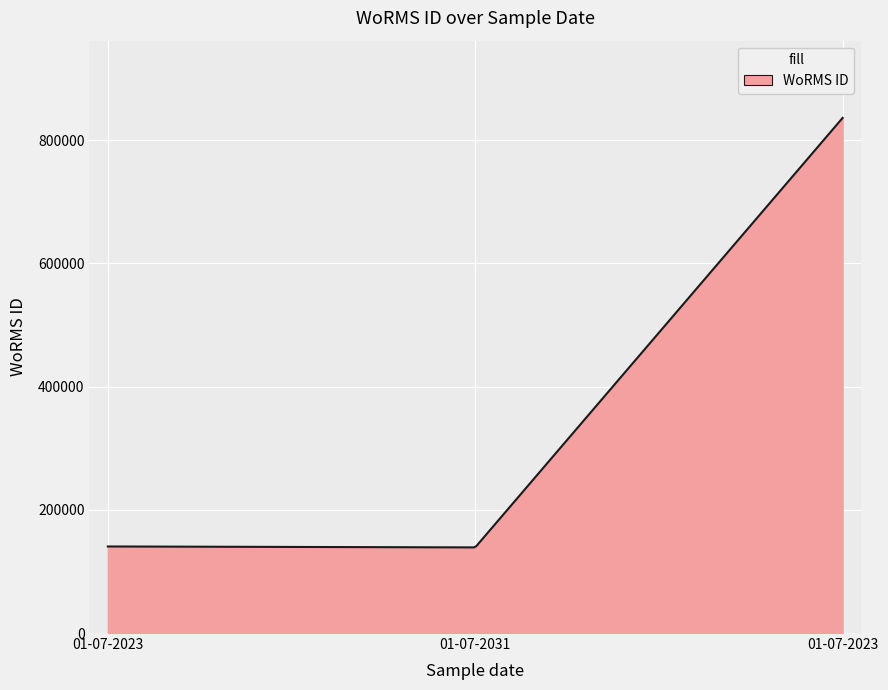

What is the difference between the maximum and minimum values?

697064.9